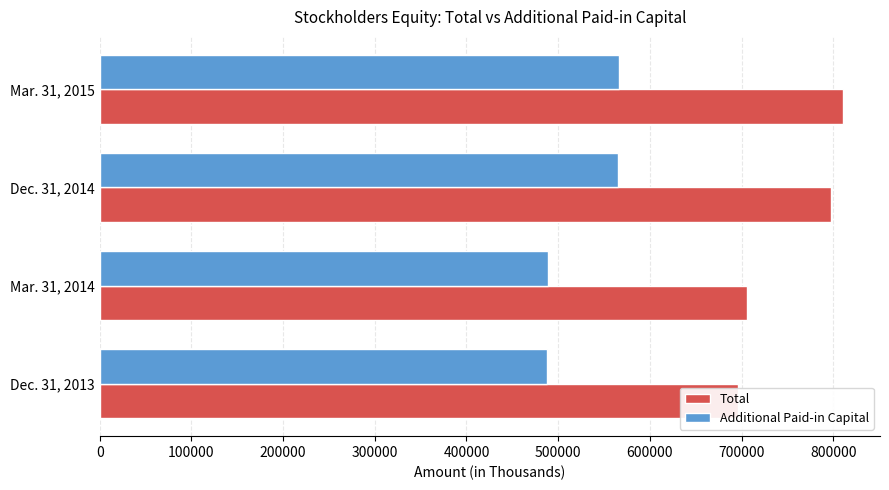

Is the value of Additional Paid-in Capital at Dec. 31, 2013 greater than the value of Total at Mar. 31, 2014?

No